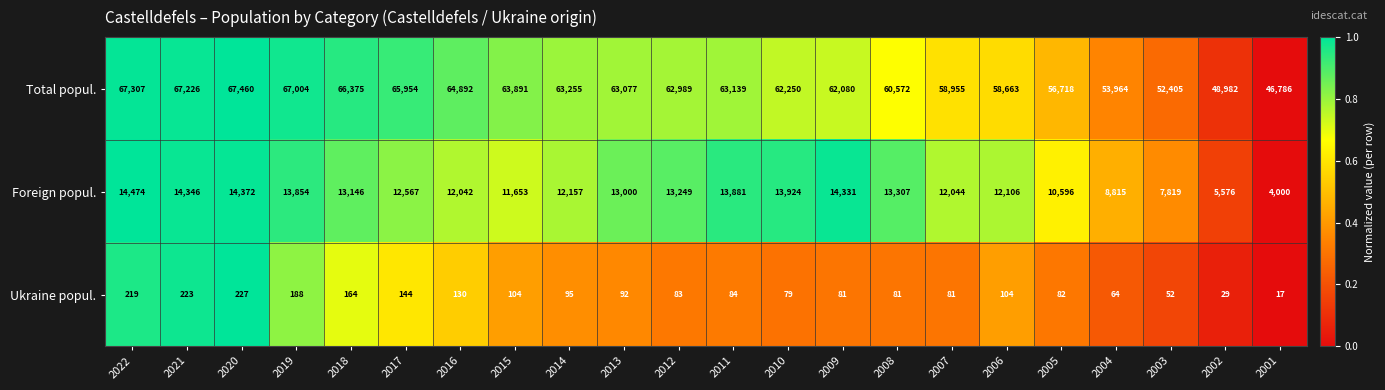

Is the value of Ukraine popul. at 2005 greater than the value of Foreign popul. at 2012?

No